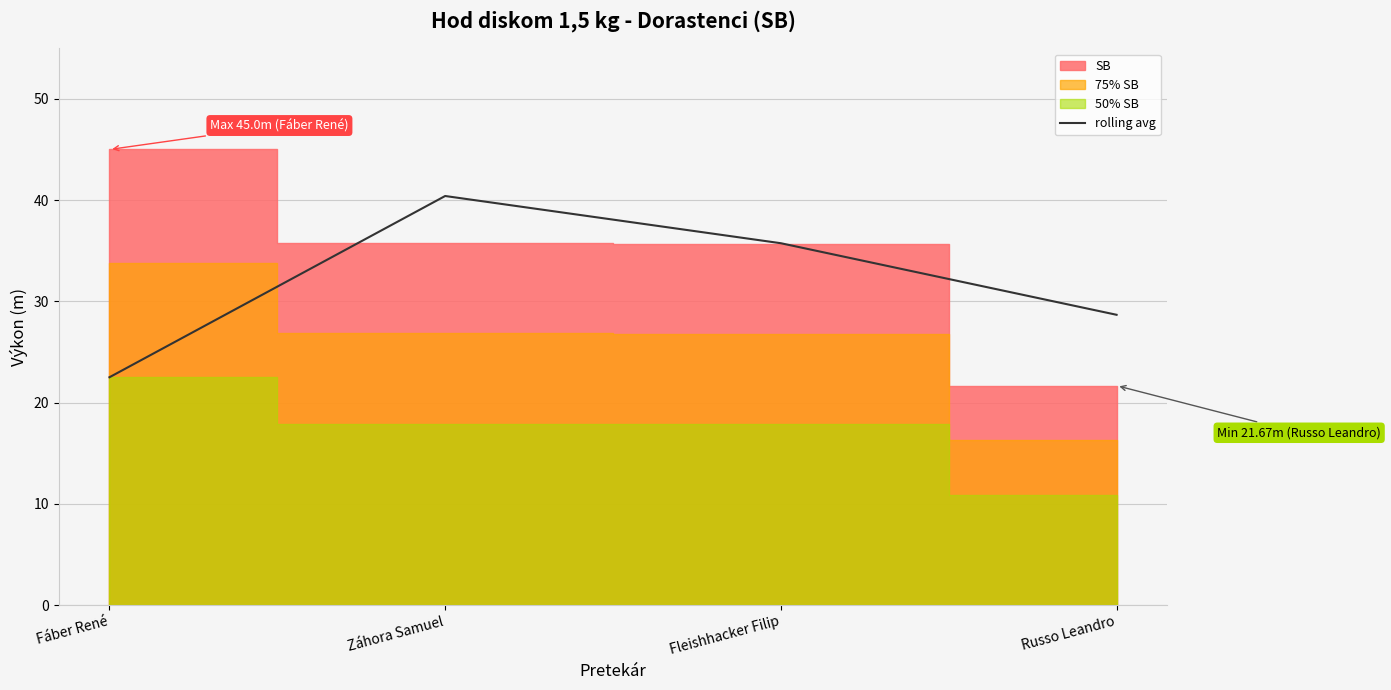

How many values exceed 35?

2